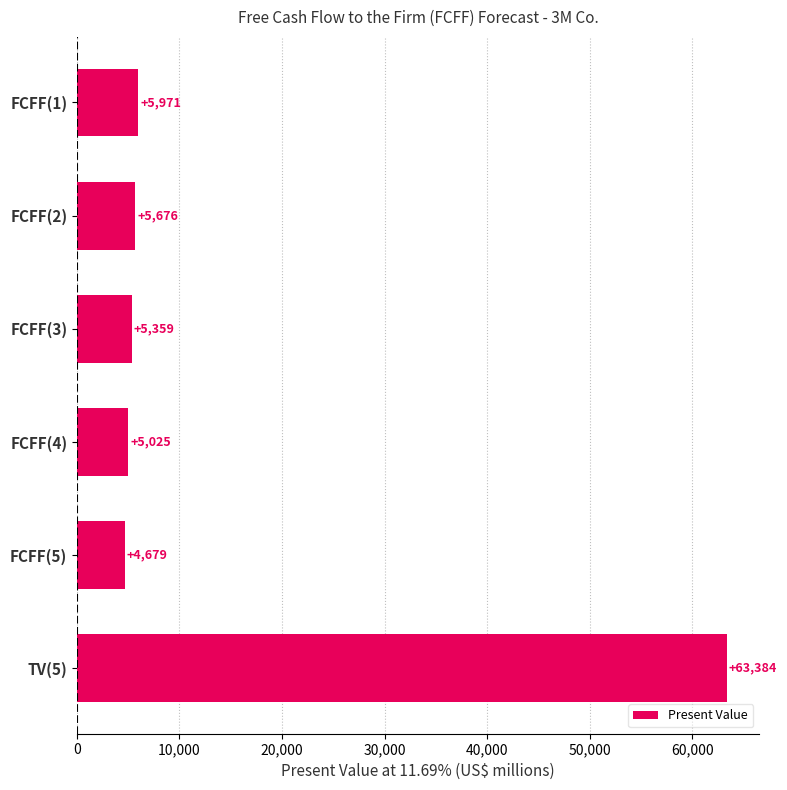

What is the value of the 4th bar from the top?

5025